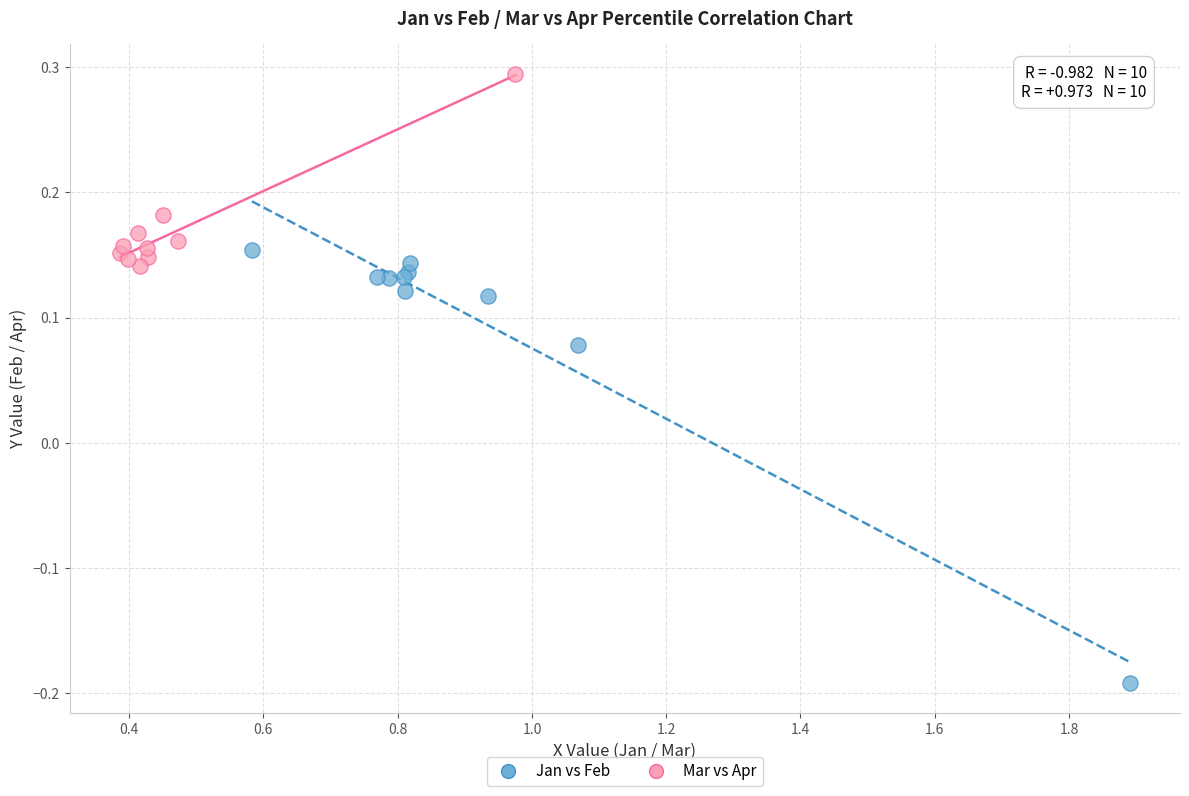

Which series has the widest spread of Y values?

Jan vs Feb